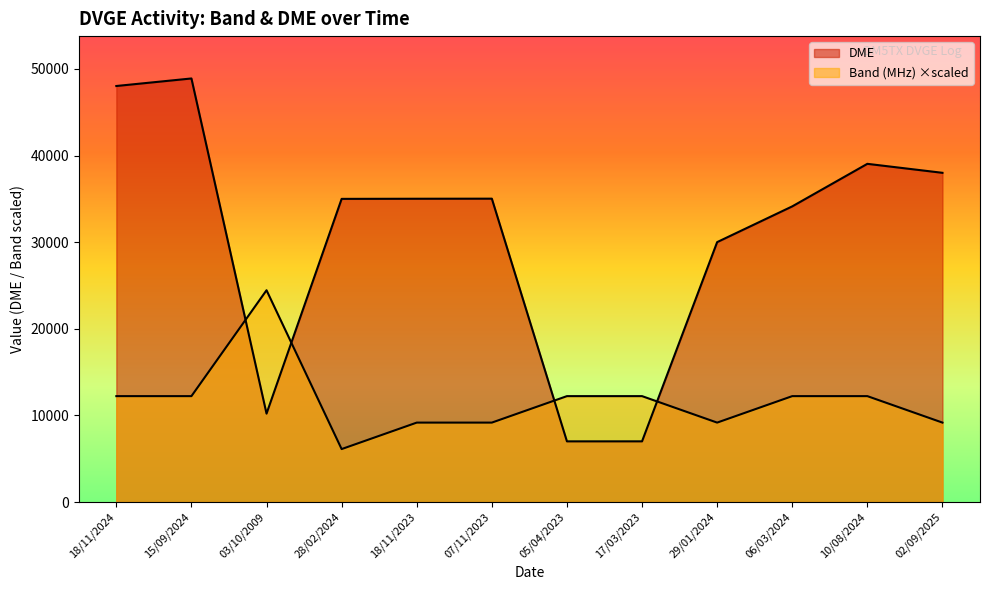

What is the difference between the Band values at 07/11/2023 and 15/09/2024?

3056.4